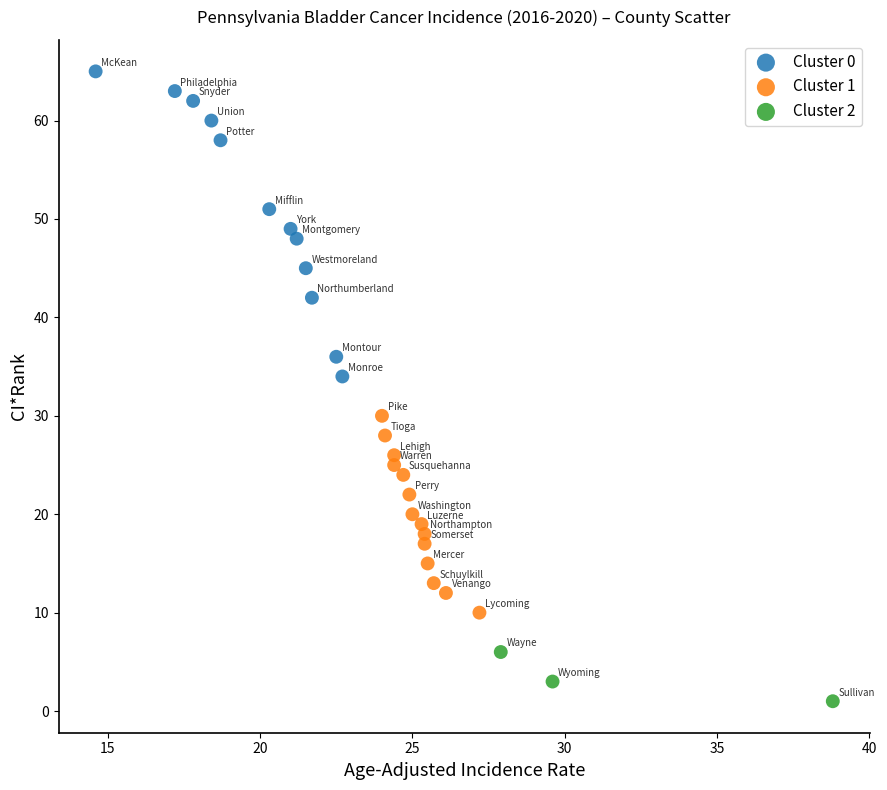

Which series has the widest spread of Y values?

Cluster 0